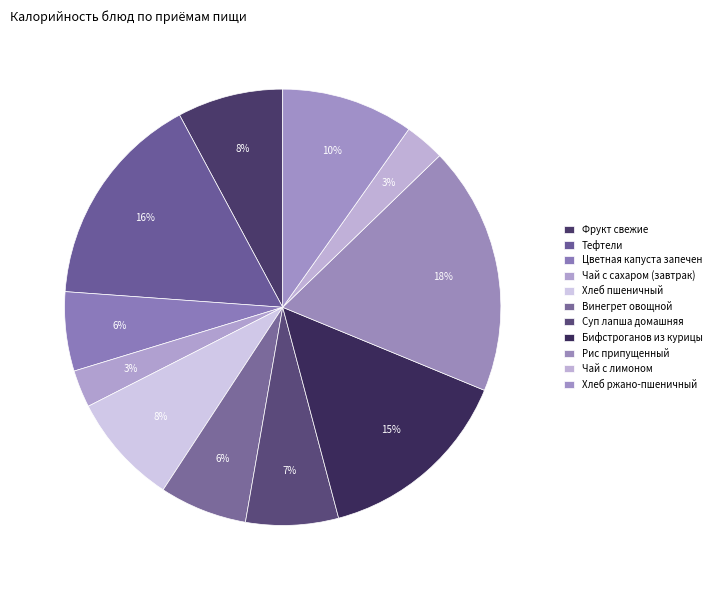

Is there any slice that represents more than half of the pie?

No